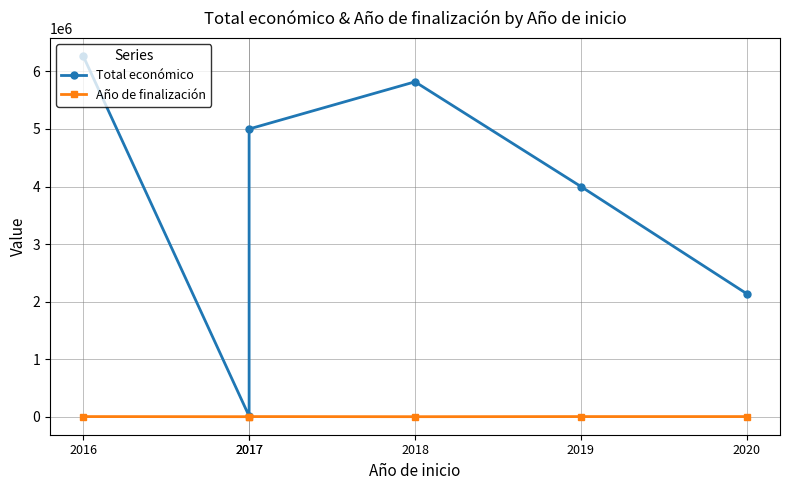

The value of Año de finalización at 2020 is 1134. True or false?

False